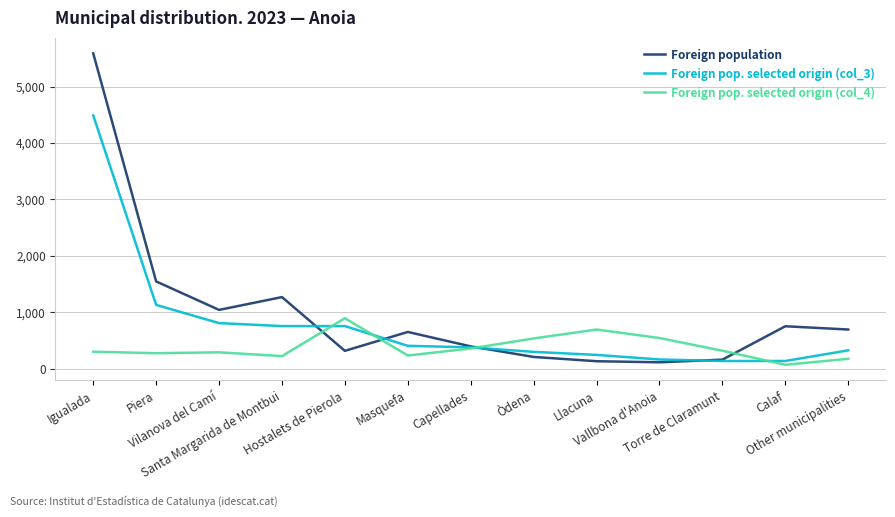

What is the difference between the second highest and minimum values in the Foreign population series?

1434